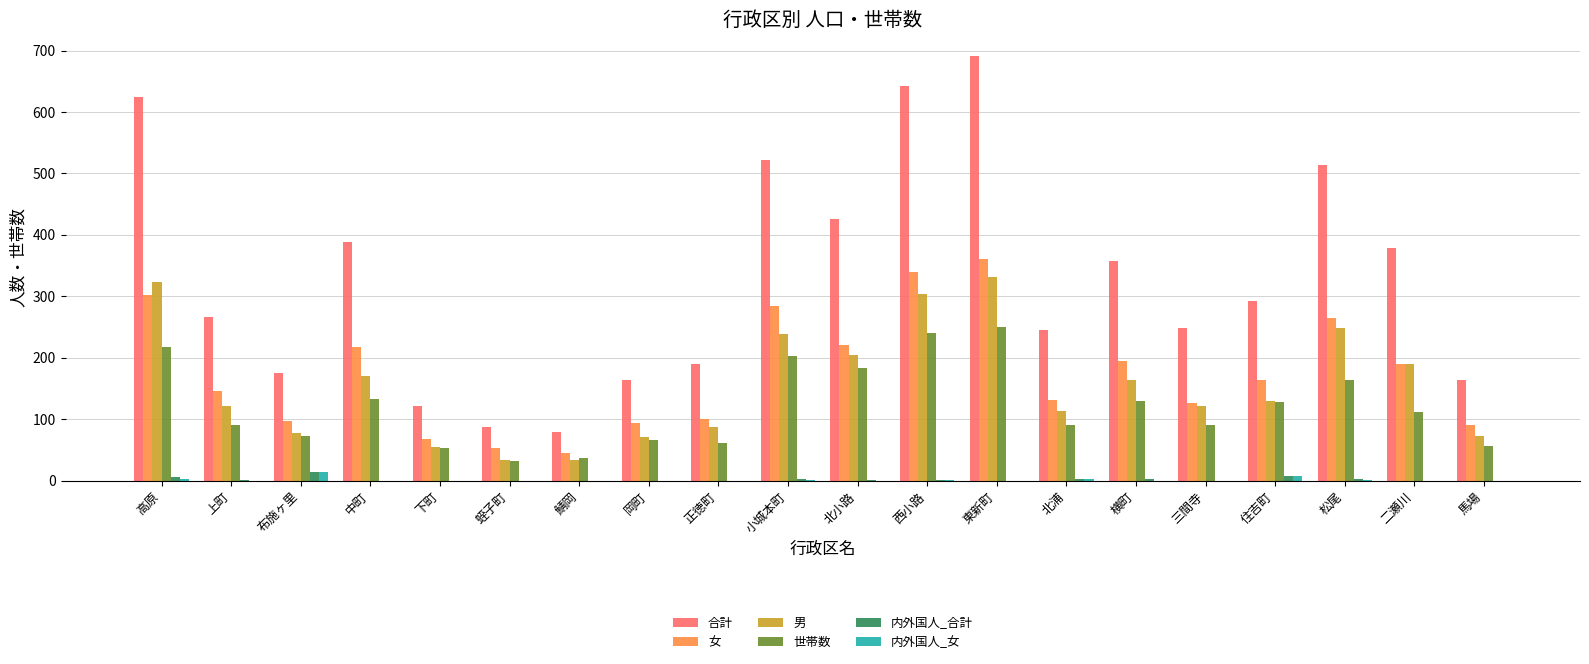

What is the sum of all 内外国人_合計 values?

40